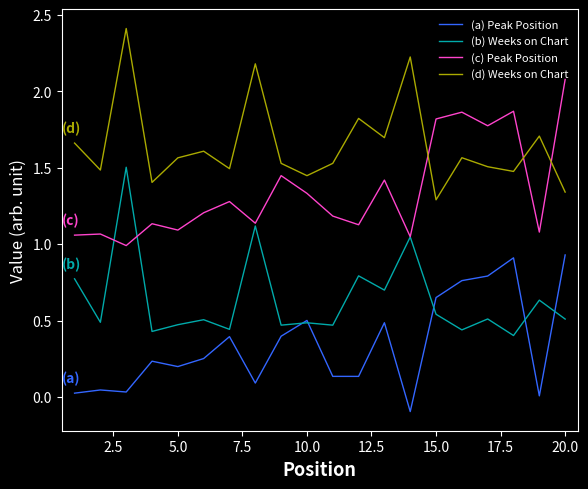

Rank the series by their average value, from highest to lowest.

(d) Weeks on Chart, (c) Peak Position, (b) Weeks on Chart, (a) Peak Position